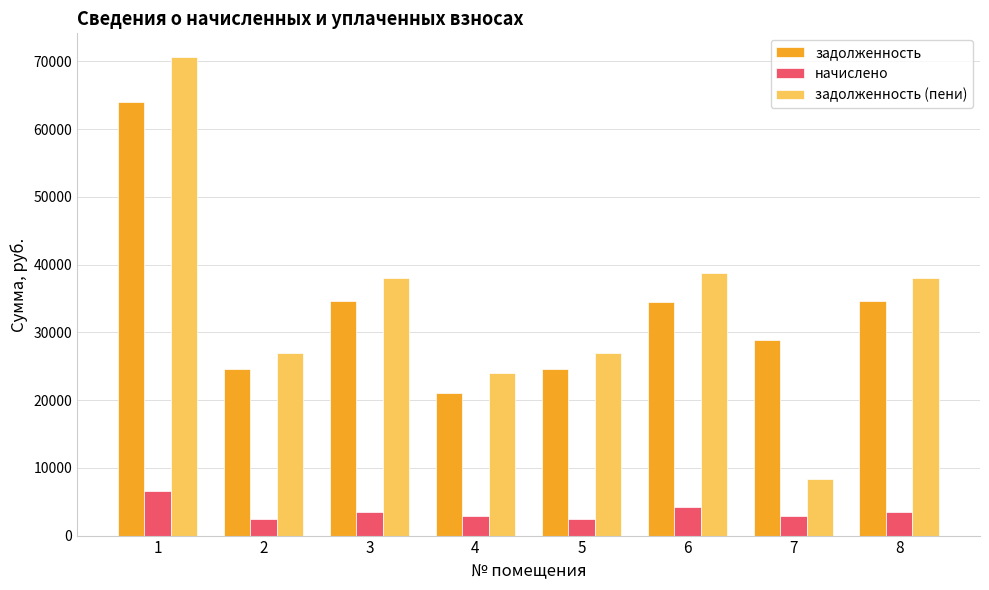

What is the total value across all series at 5?

53985.2